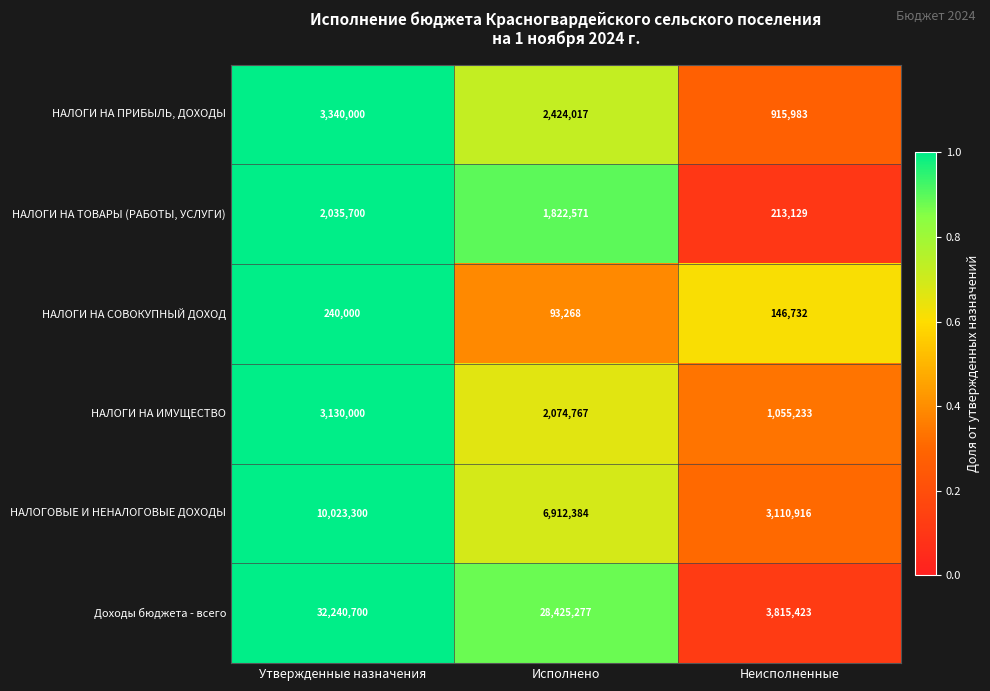

True or false: НАЛОГИ НА ИМУЩЕСТВО has a value of 2074767 at Исполнено.

True